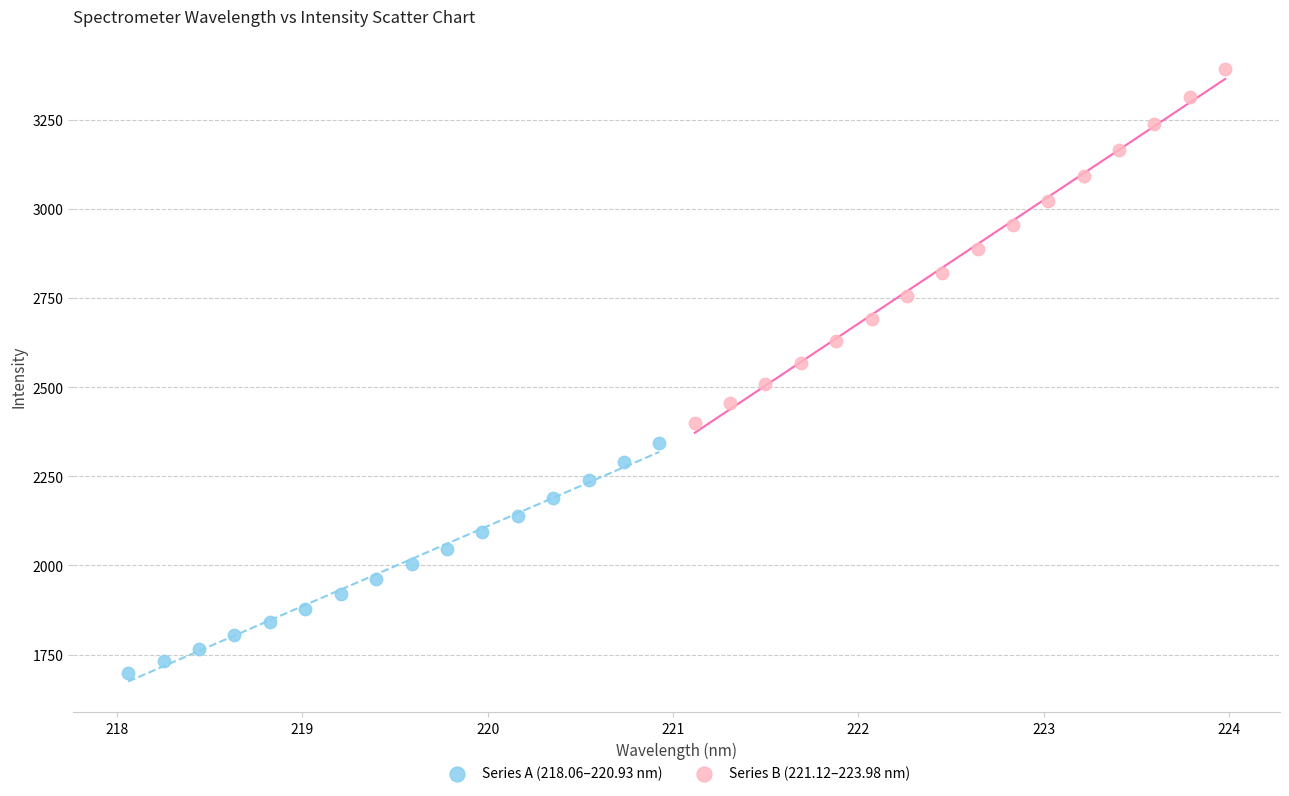

What are all the series names shown in the legend?

Series A (218.06–220.93 nm), Series B (221.12–223.98 nm)